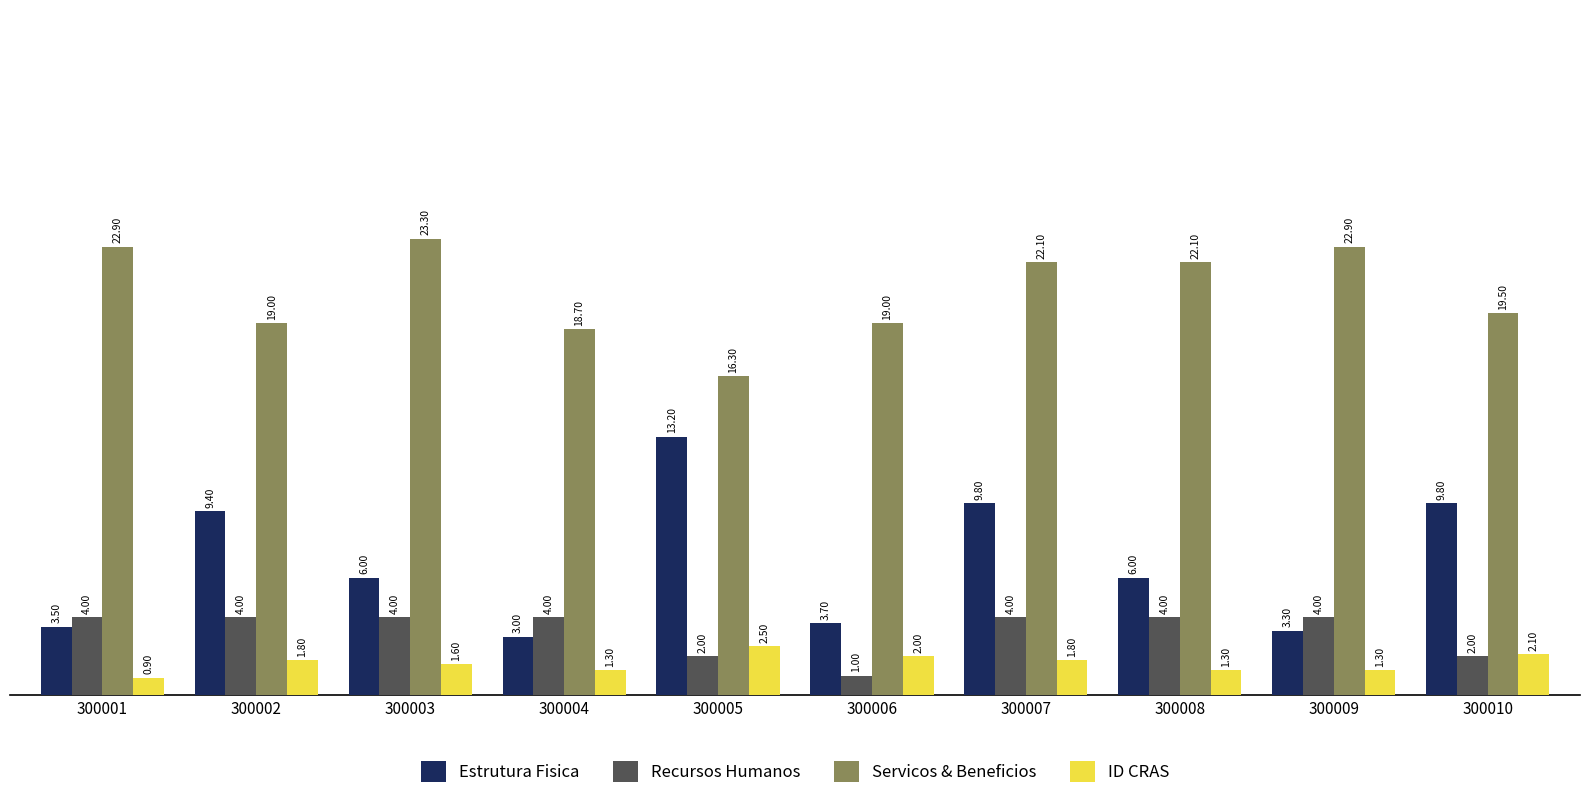

What is the value of the Recursos Humanos bar at the 6th from the left?

1.0